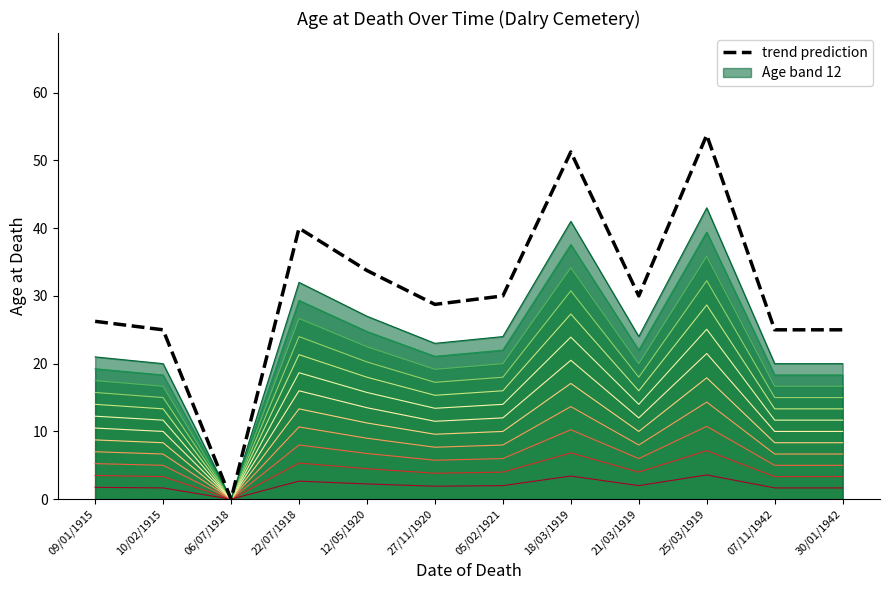

What is the greatest value displayed?

53.8